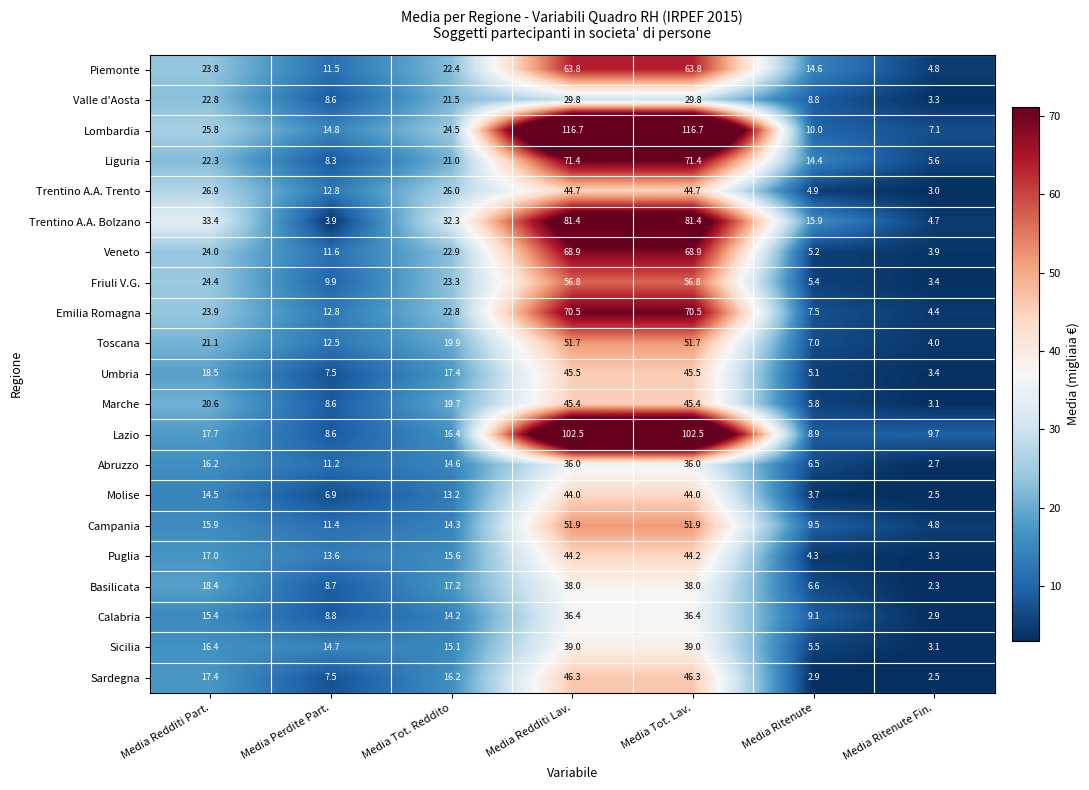

What is the difference between the maximum and minimum values in the Molise series?

41.5